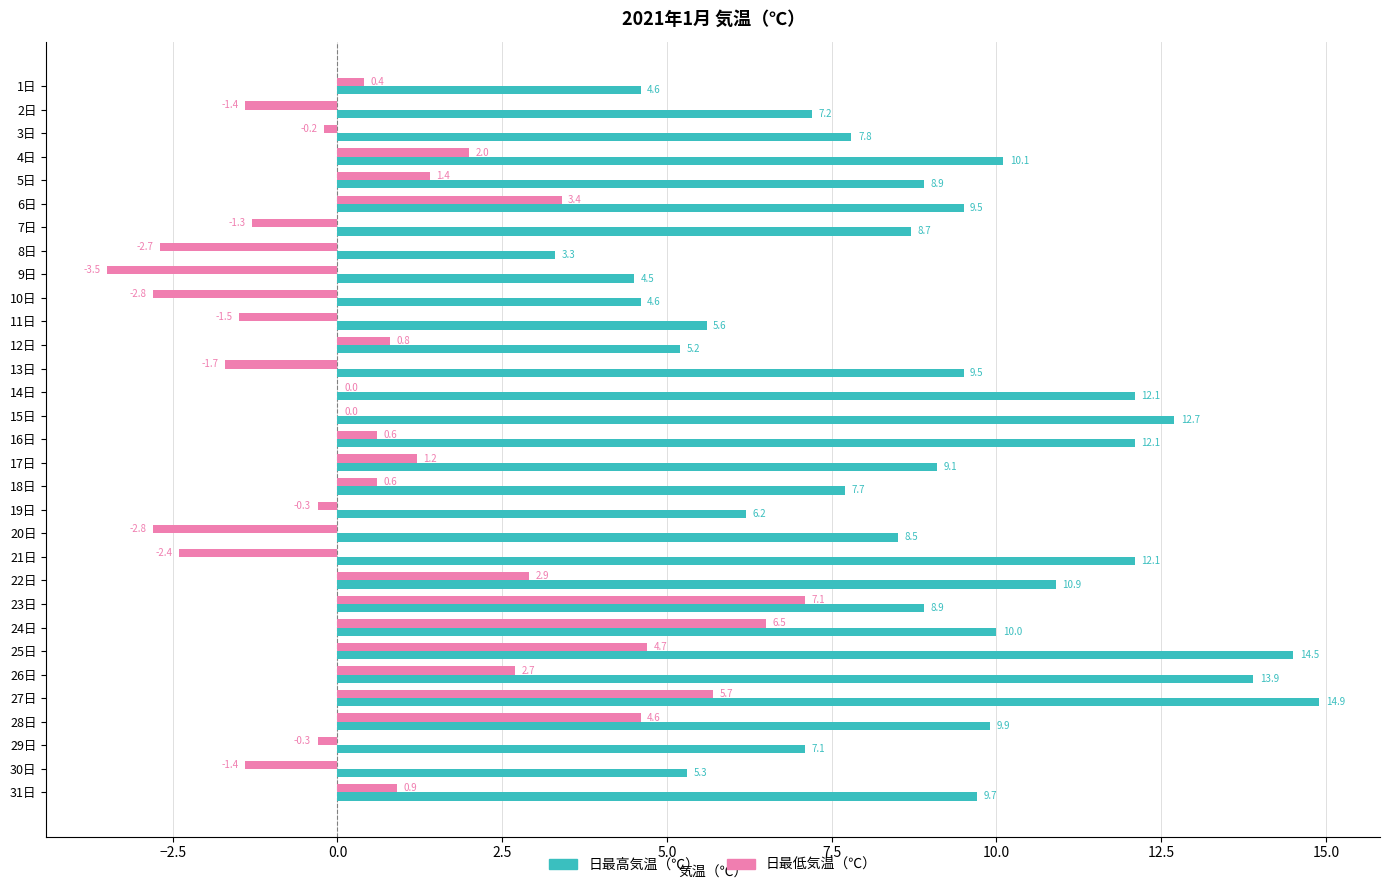

Is the value of 日最低気温（℃） at 6日 greater than the value of 日最高気温（℃） at 23日?

No